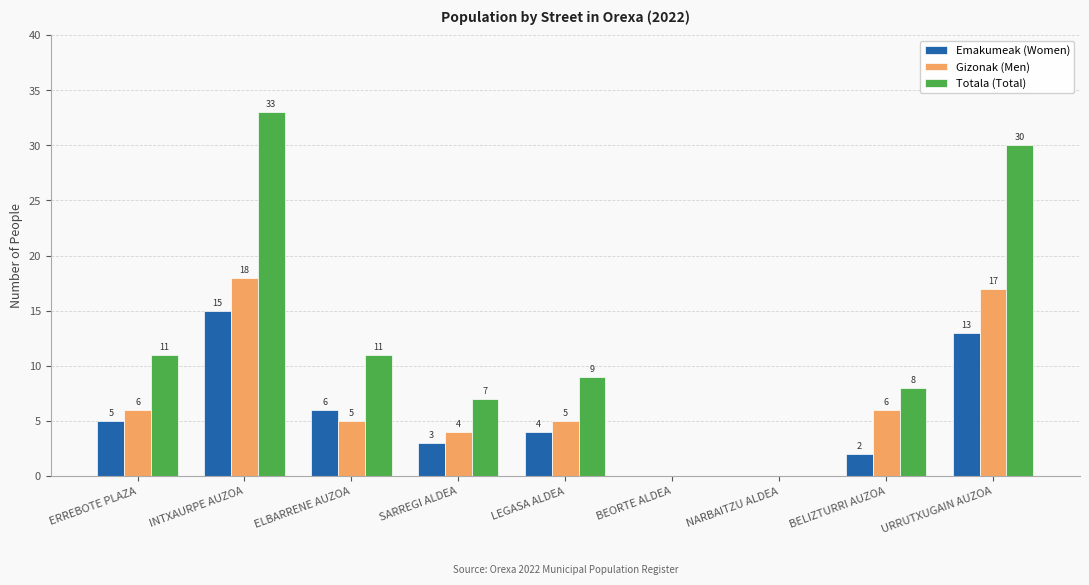

Reading left to right, list all the values displayed in this chart.

Emakumeak (Women): ERREBOTE PLAZA=5	INTXAURPE AUZOA=15	ELBARRENE AUZOA=6	SARREGI ALDEA=3	LEGASA ALDEA=4	BEORTE ALDEA=0	NARBAITZU ALDEA=0	BELIZTURRI AUZOA=2	URRUTXUGAIN AUZOA=13
Gizonak (Men): ERREBOTE PLAZA=6	INTXAURPE AUZOA=18	ELBARRENE AUZOA=5	SARREGI ALDEA=4	LEGASA ALDEA=5	BEORTE ALDEA=0	NARBAITZU ALDEA=0	BELIZTURRI AUZOA=6	URRUTXUGAIN AUZOA=17
Totala (Total): ERREBOTE PLAZA=11	INTXAURPE AUZOA=33	ELBARRENE AUZOA=11	SARREGI ALDEA=7	LEGASA ALDEA=9	BEORTE ALDEA=0	NARBAITZU ALDEA=0	BELIZTURRI AUZOA=8	URRUTXUGAIN AUZOA=30